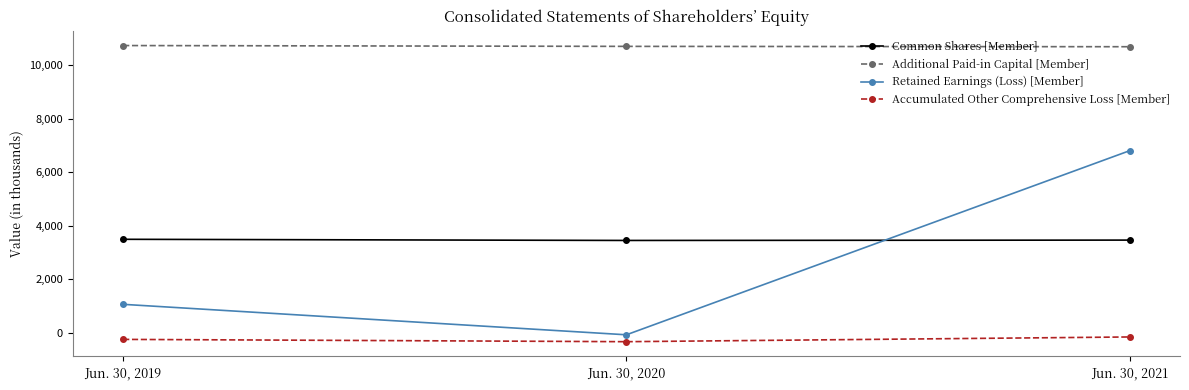

What is the difference between the highest and lowest values at Jun. 30, 2021?

10862